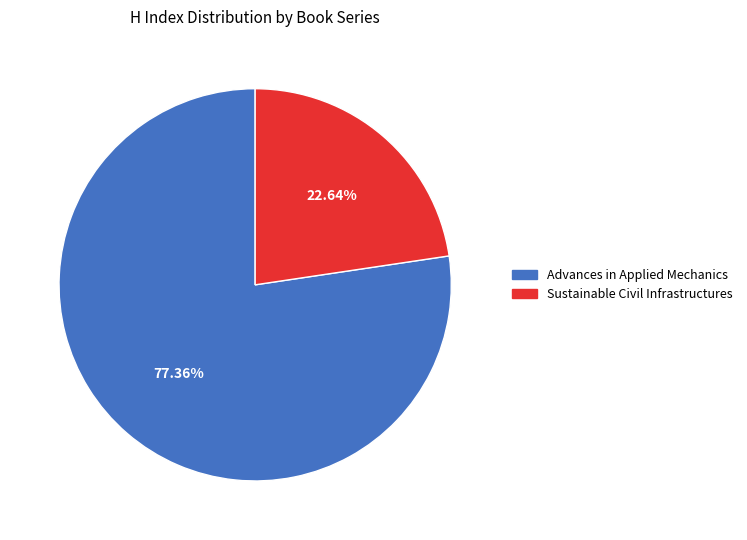

Which slice represents more than half of the pie?

Advances in Applied Mechanics